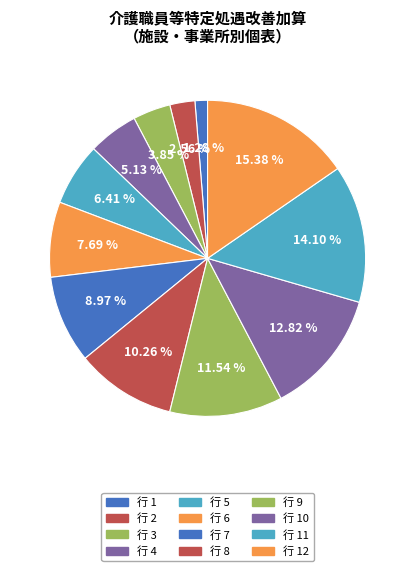

How many slices are in this pie chart?

12